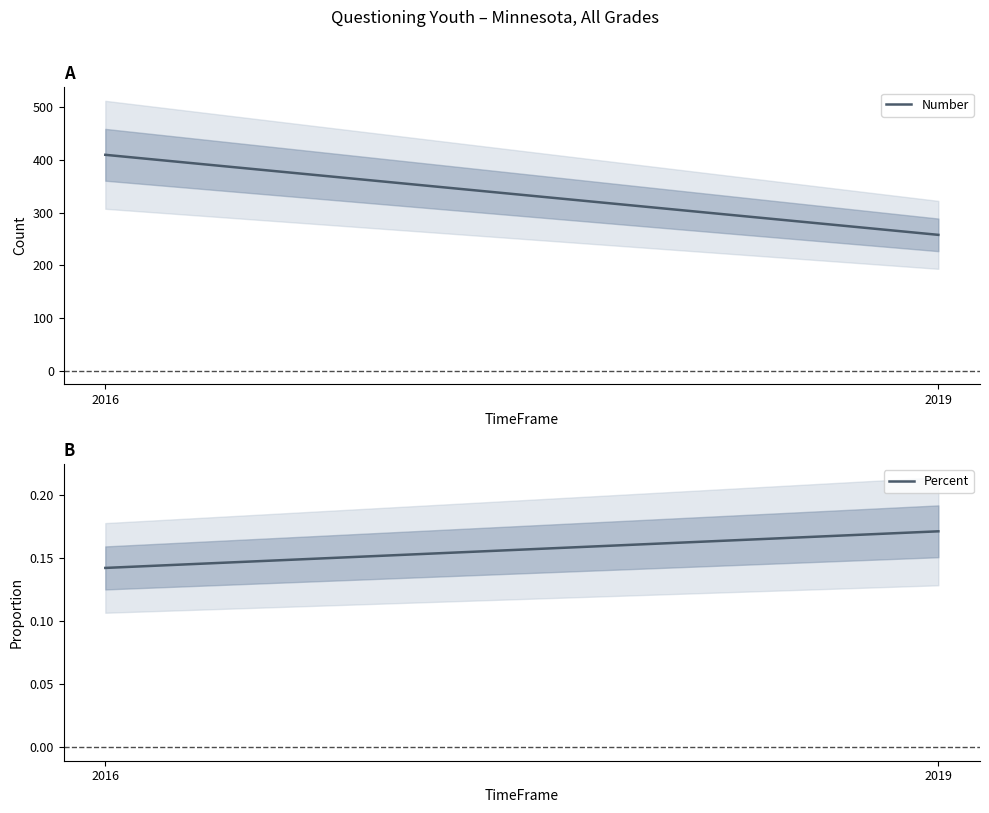

List the labels in order of Percent value, smallest first.

2016, 2019